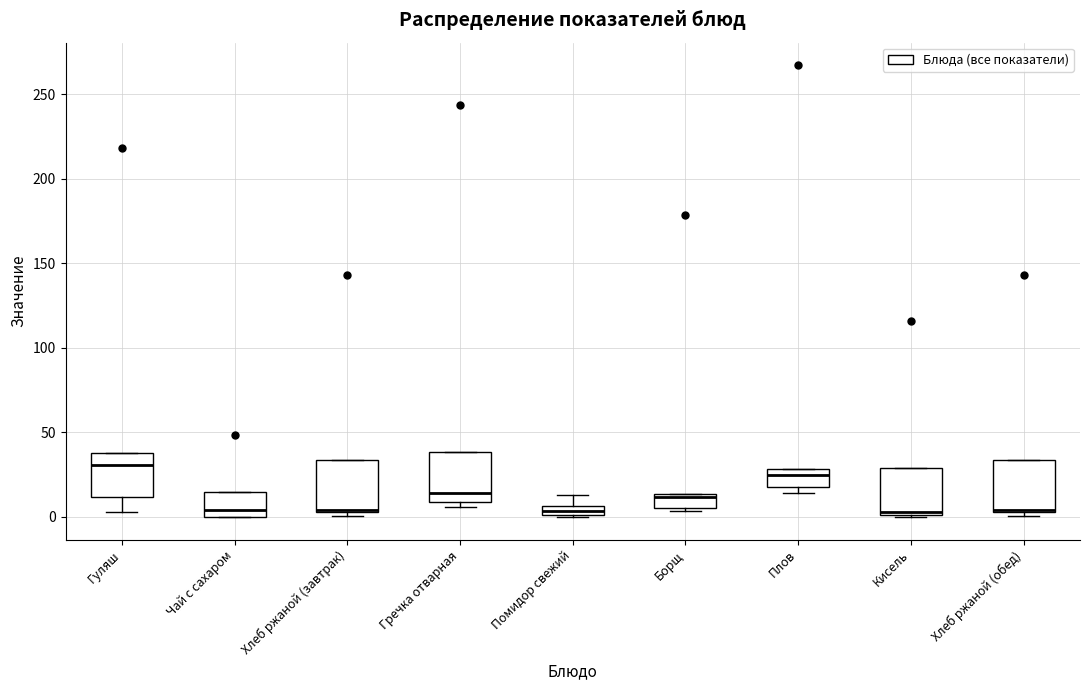

Where is the upper edge of the box for Хлеб ржаной (завтрак) on the y-axis? The values are not printed on the chart, so give them approximately, as read against the axis.

35